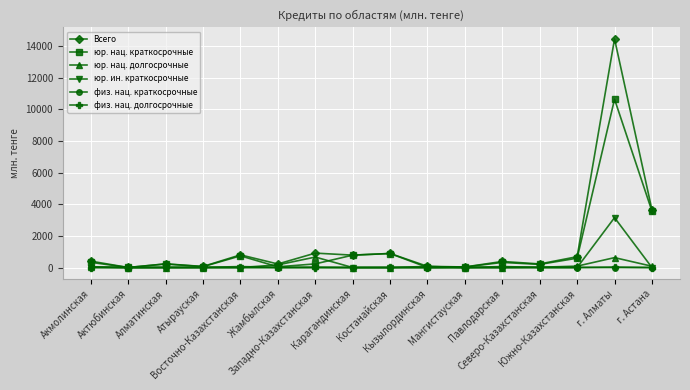

Where is the first local maximum for юр. ин. краткосрочные?

г. Алматы